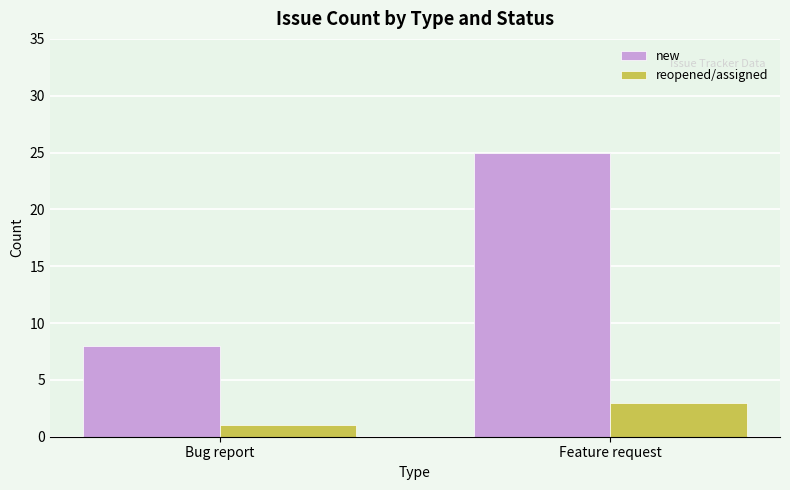

At which label is new closest to 16?

Bug report